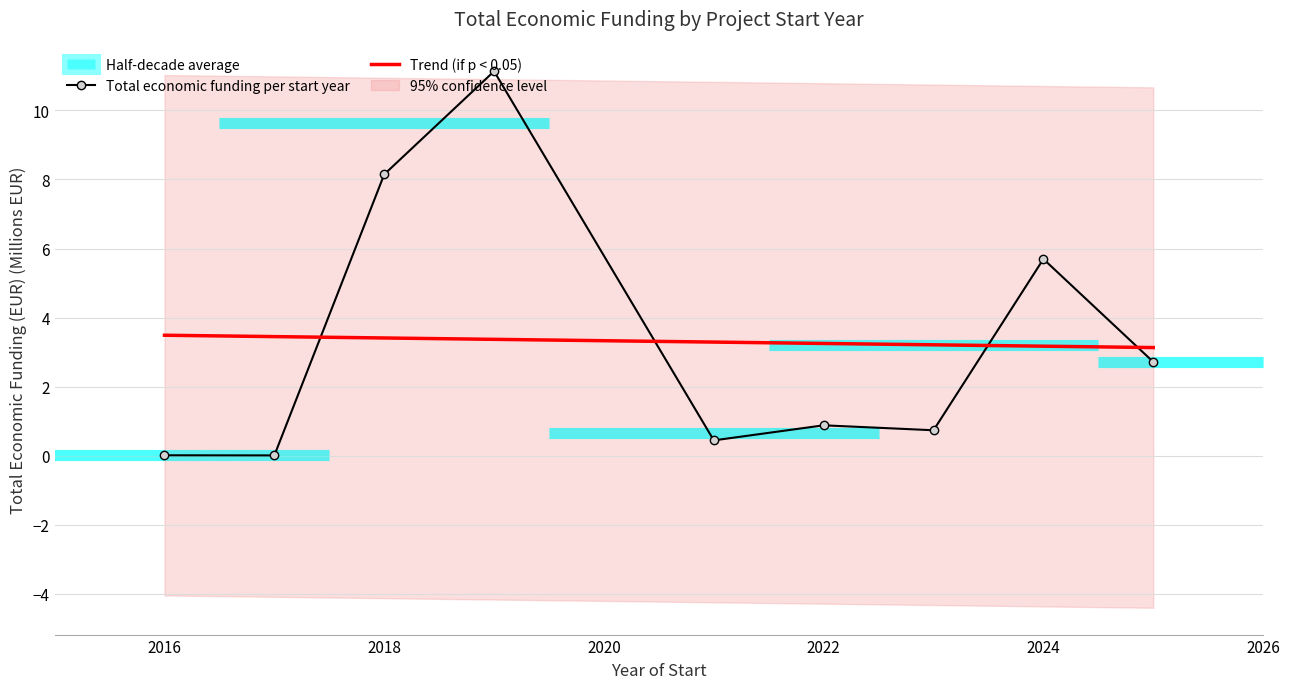

What is the highest value of the Trend (if p < 0.05) series?

3.5